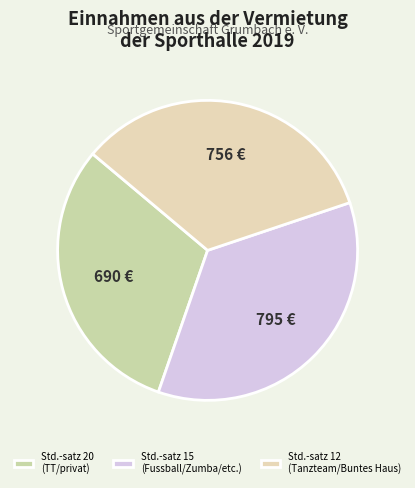

Count the number of slices in the pie.

3